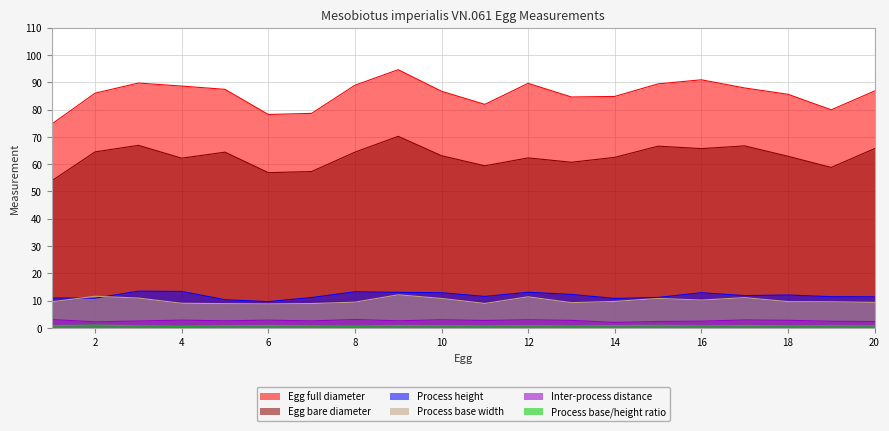

What is the value of the Egg full diameter point at the 18th from the left?

85.6